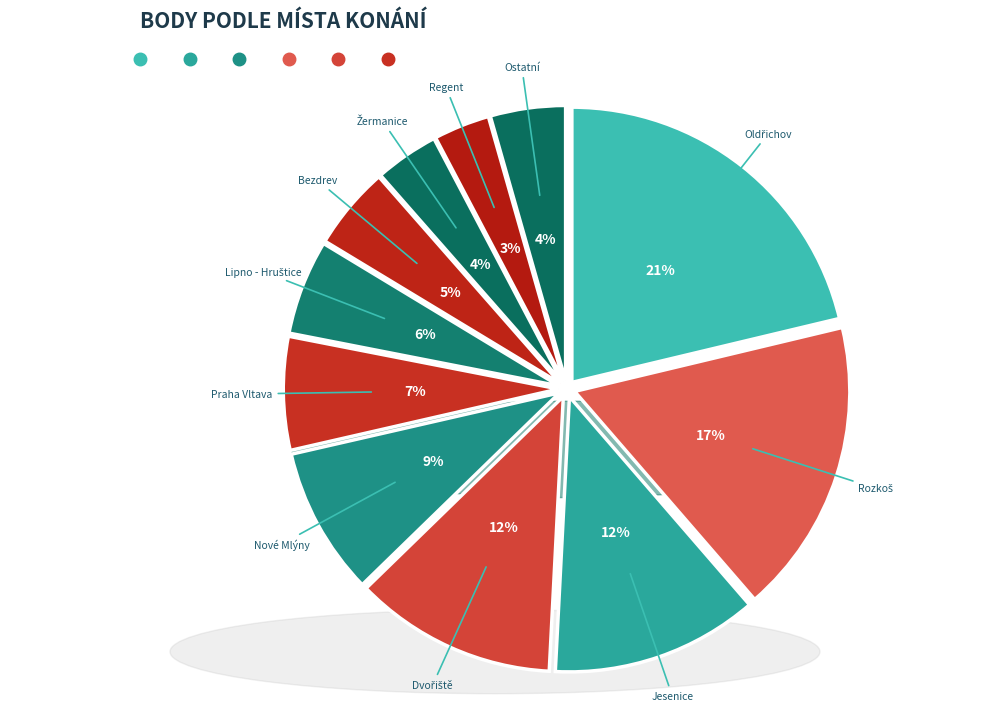

Do Dvořiště and Oldřichov together represent more than half of the pie?

No